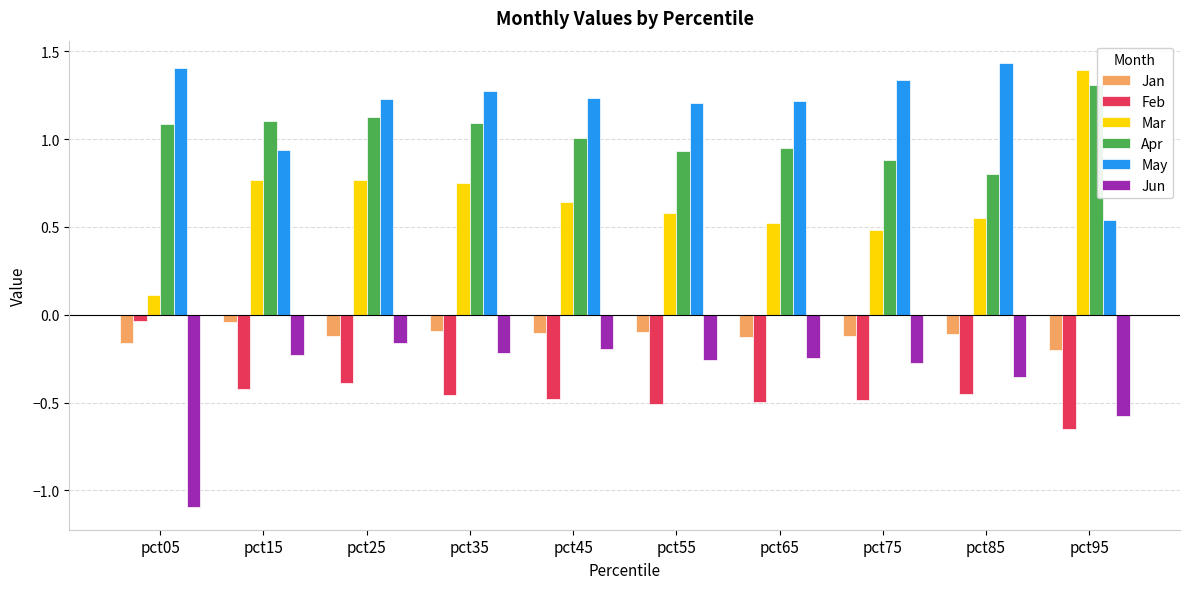

What is the difference between the maximum and minimum values in the Jan series?

0.2